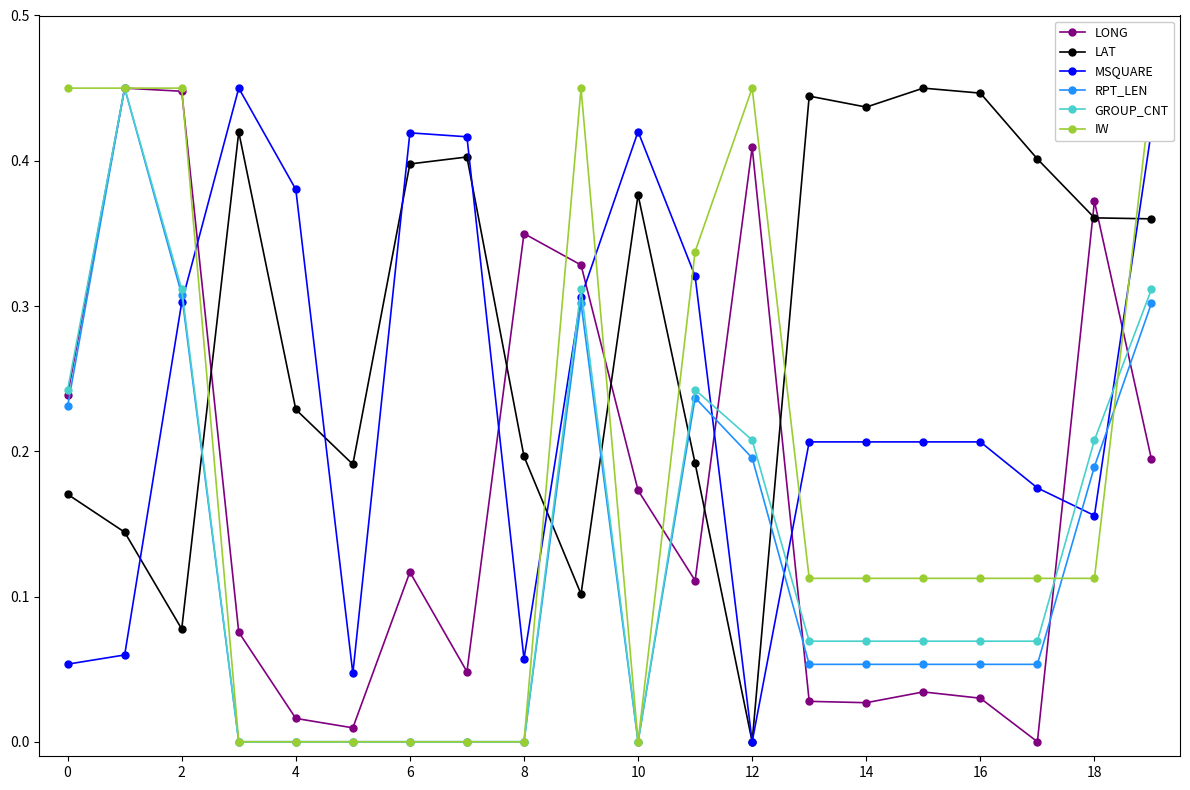

True or false: MSQUARE and LONG cross at least once.

True